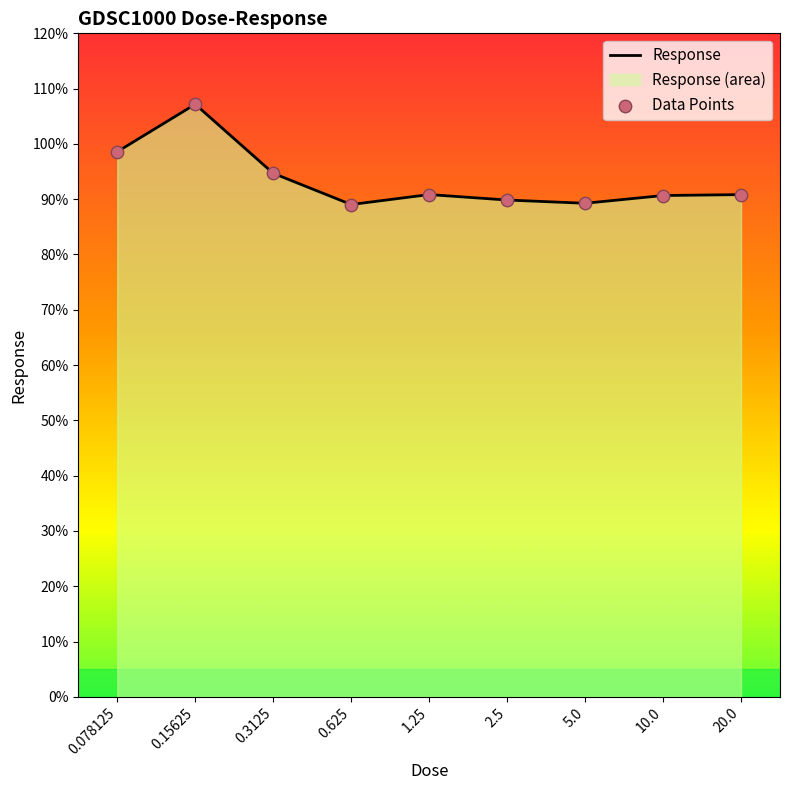

Which series has the widest spread of Y values?

Response